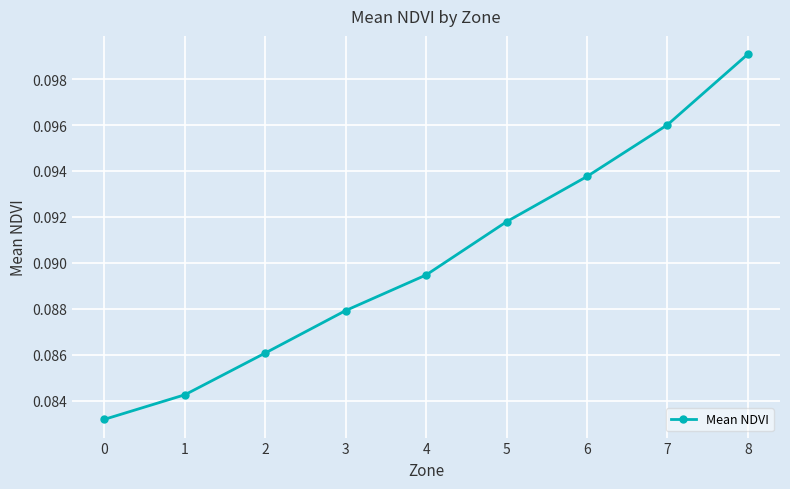

True or false: there are more than 0 points higher than both neighbors.

False